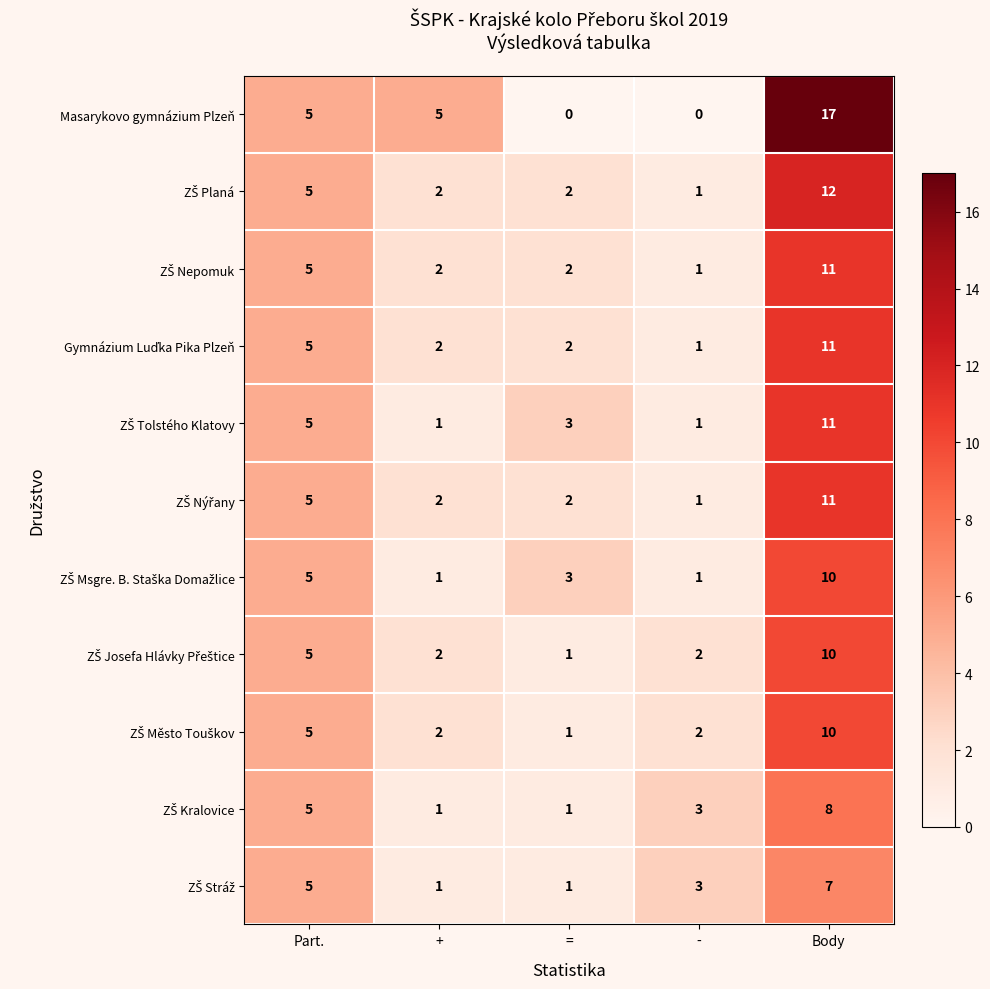

What is the difference between the highest and lowest values at Body?

10